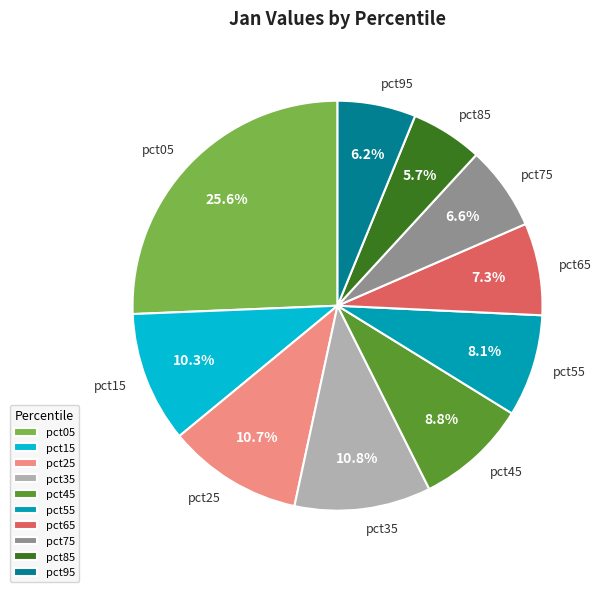

What percentage is NOT represented by pct65?

92.7%